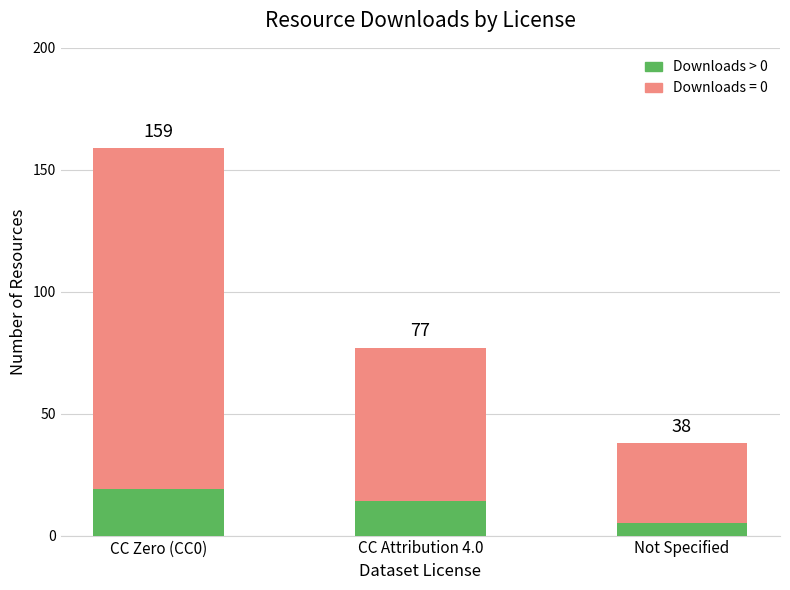

What are all the series names shown in the legend?

Downloads > 0, Downloads = 0